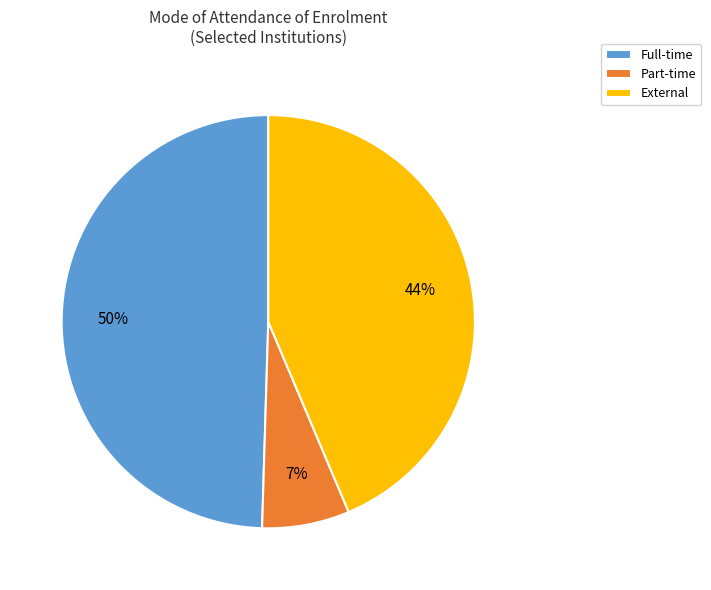

Is the sum of Full-time and Part-time greater than half?

Yes